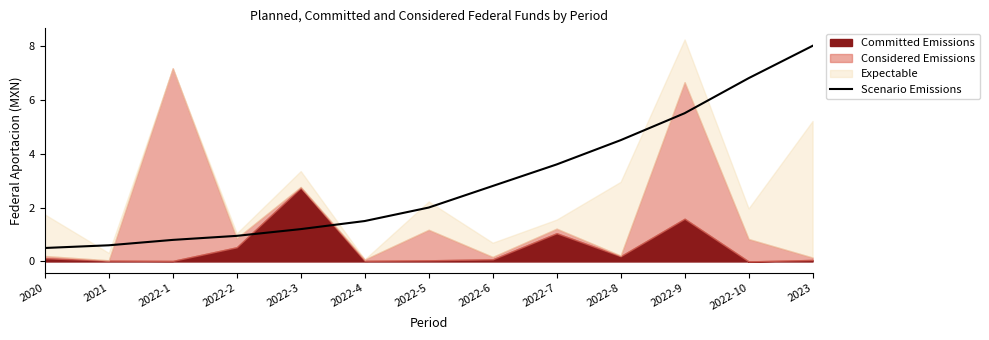

The value of Scenario Emissions at 2022-4 is 1.5. True or false?

True